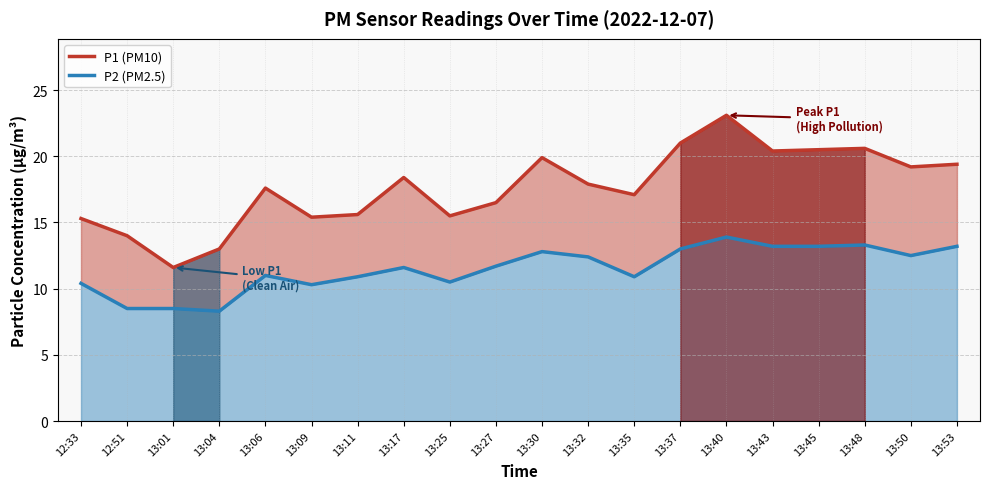

The P1 (PM10) series shows 16.5 at 13:27. True or false?

True